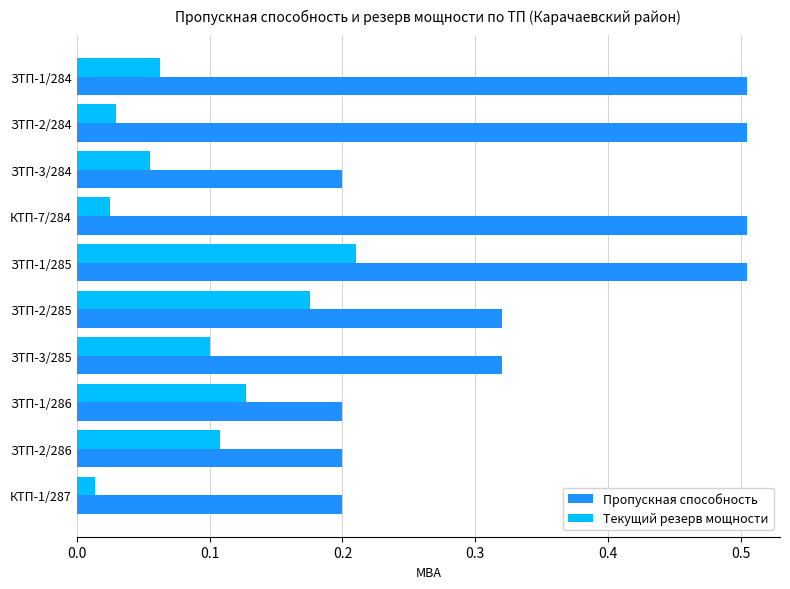

At which label is Текущий резерв мощности closest to 0?

КТП-1/287